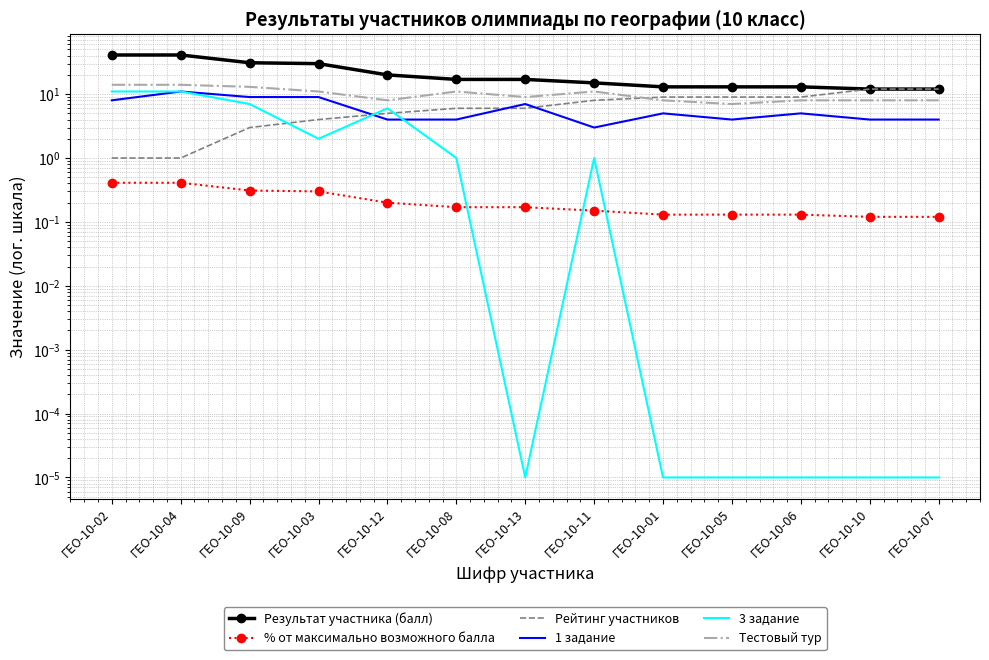

How many data points in 3 задание are less than 1?

6